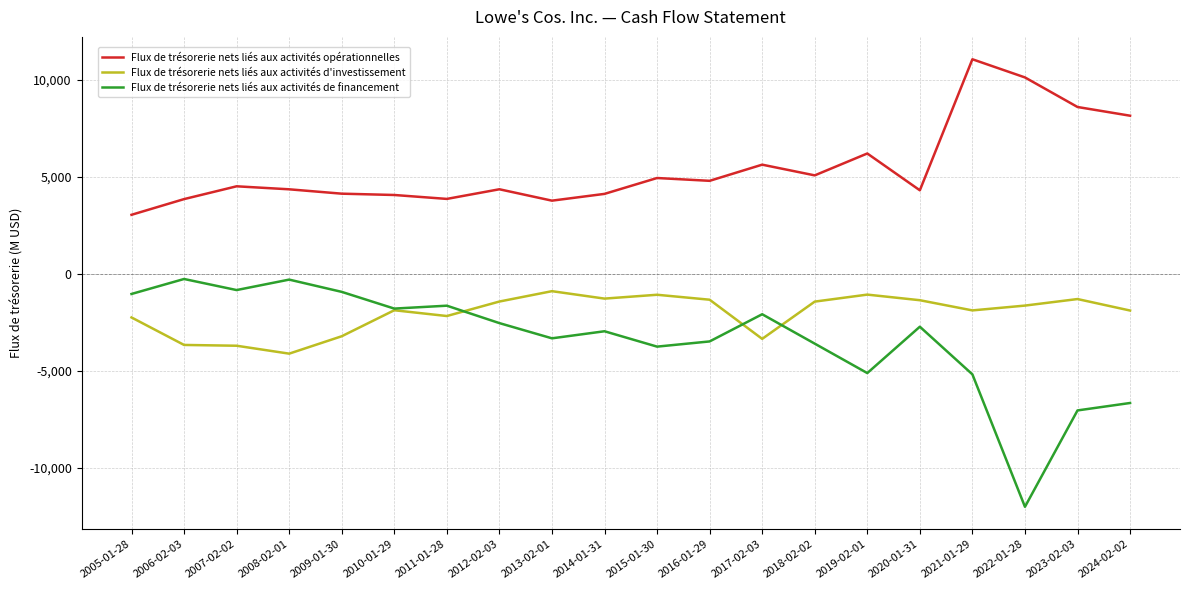

What is the difference between the highest and lowest values at 2022-01-28?

22129